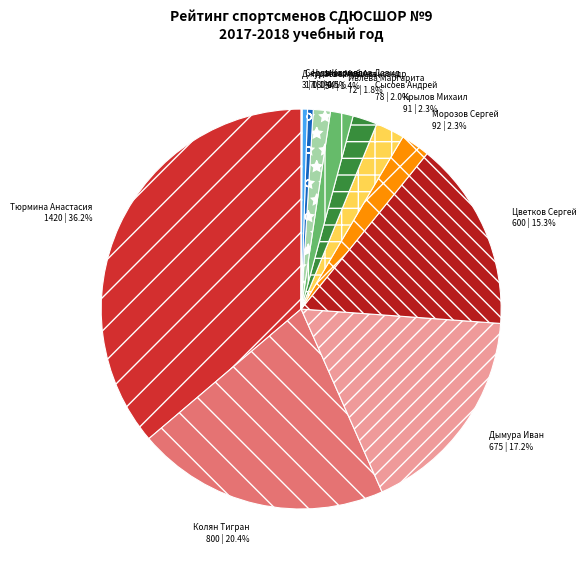

What is the ratio of the value at Дымура Иван to the value at Цветков Сергей?

1.1